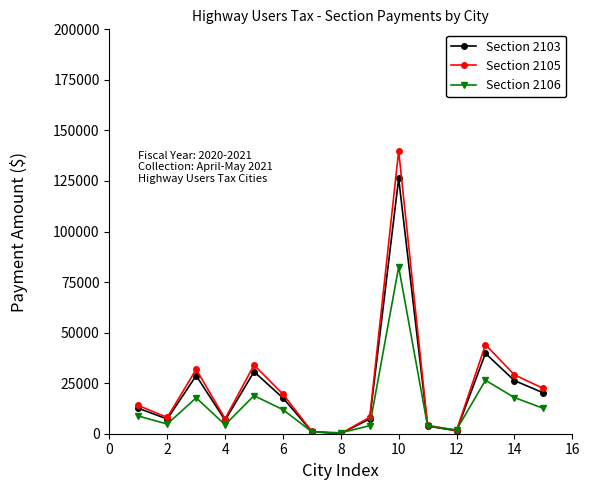

What is the value of the Section 2103 point at the 10th from the left?

126243.0